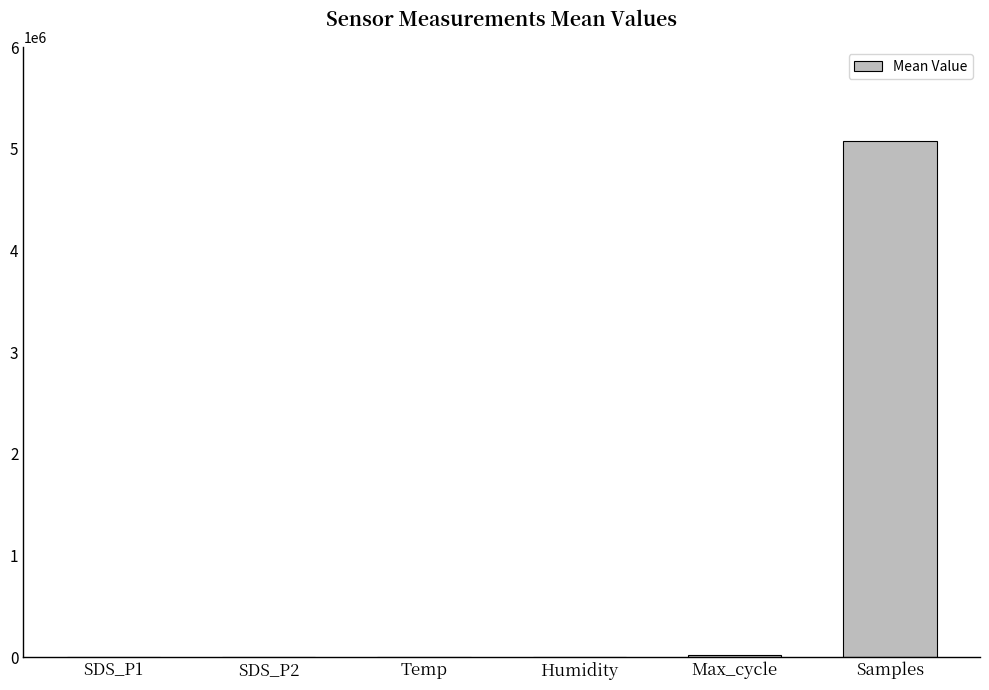

Read the value at Samples.

5072701.7